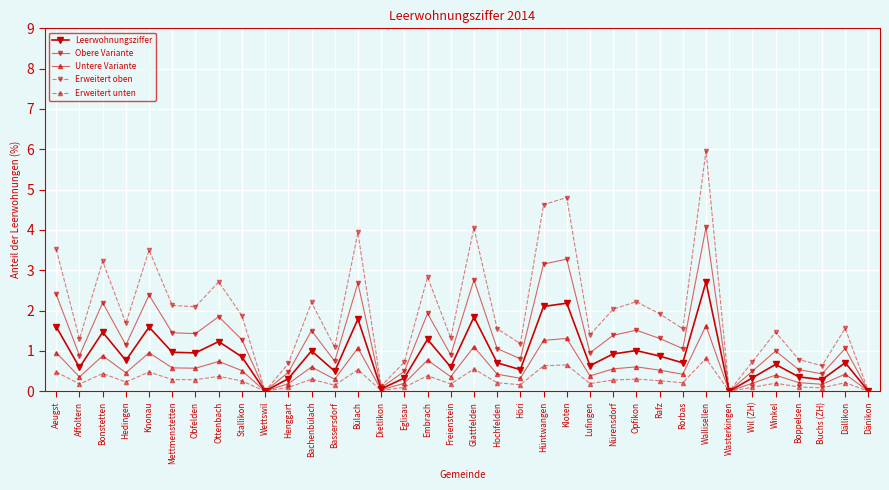

Which category has the lowest value across all series?

Wettswil